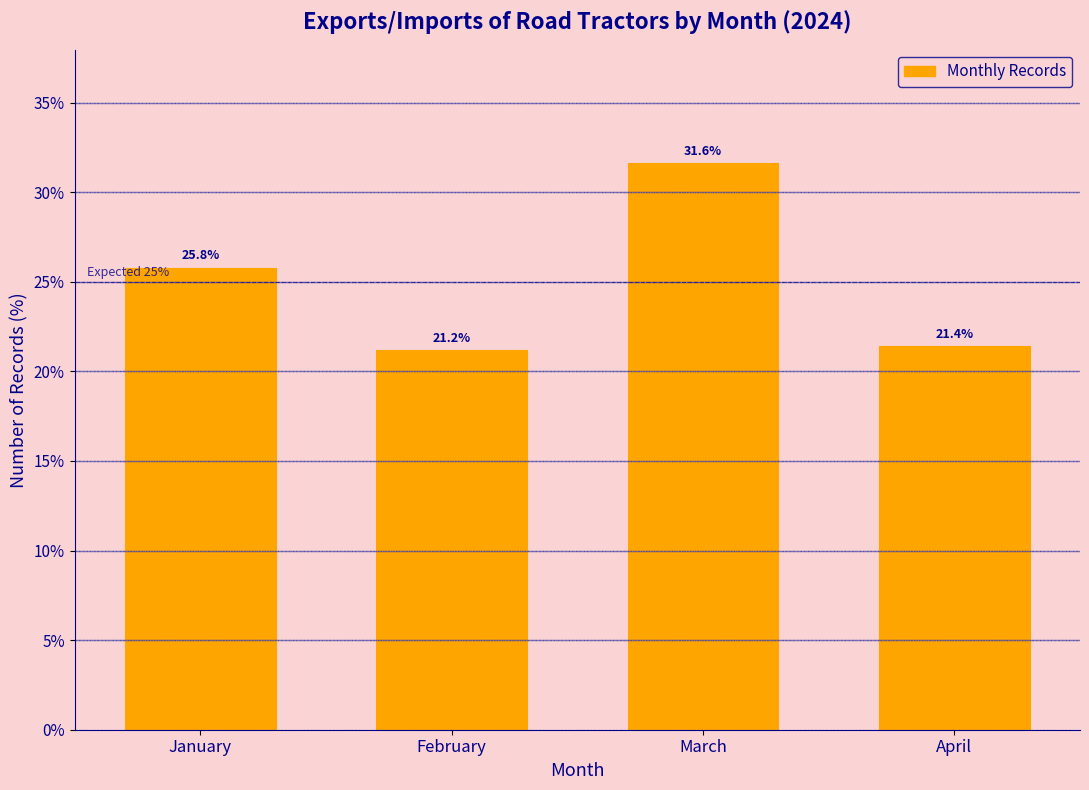

Reading left to right, list all the values displayed in this chart.

25.8	21.2	31.6	21.4